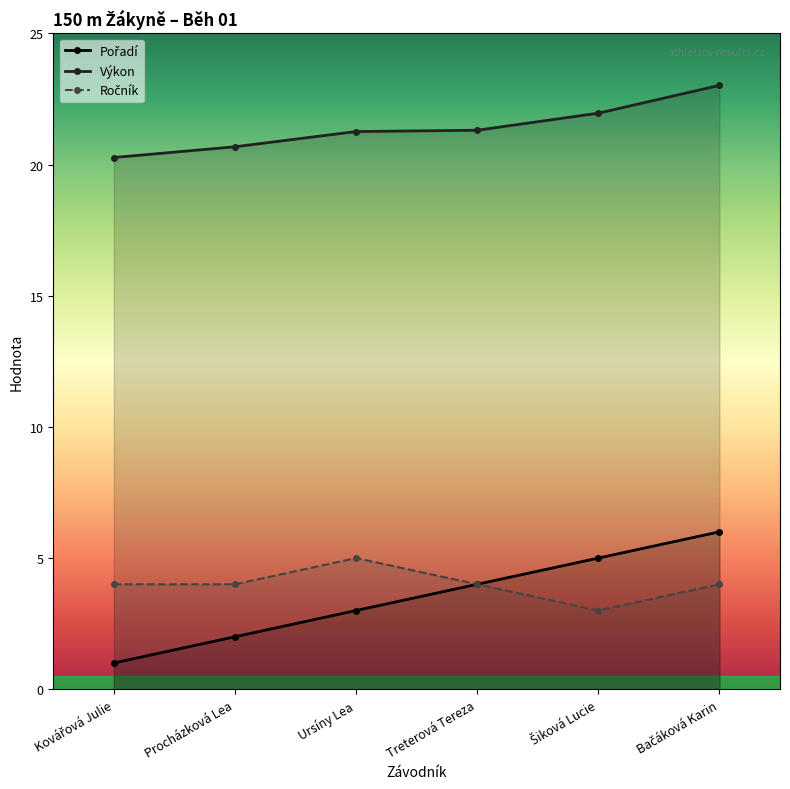

At which category is the sum across all series the highest?

Bačáková Karin